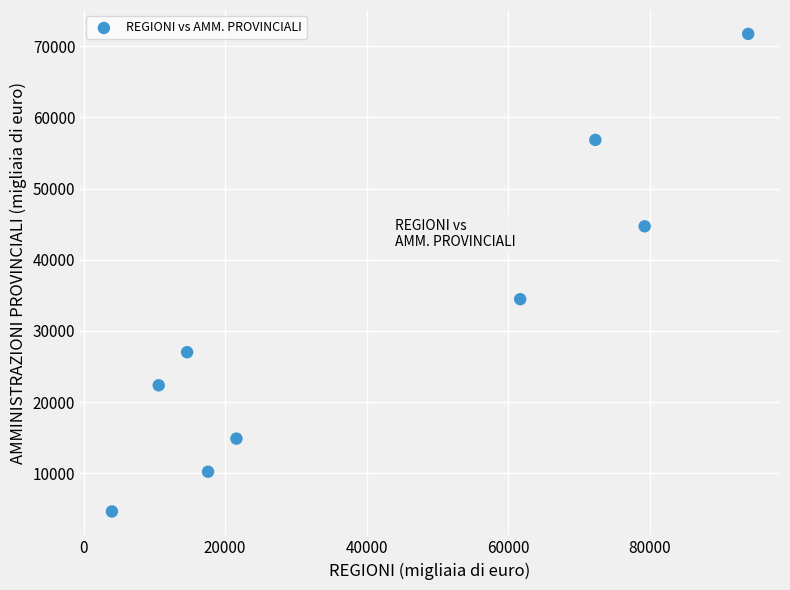

What Y value in the scatter plot is closest to 38182?

34462